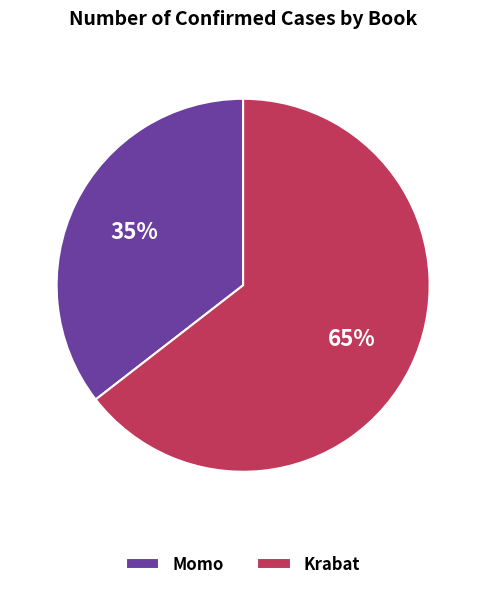

What is the smallest slice in the pie chart?

Momo